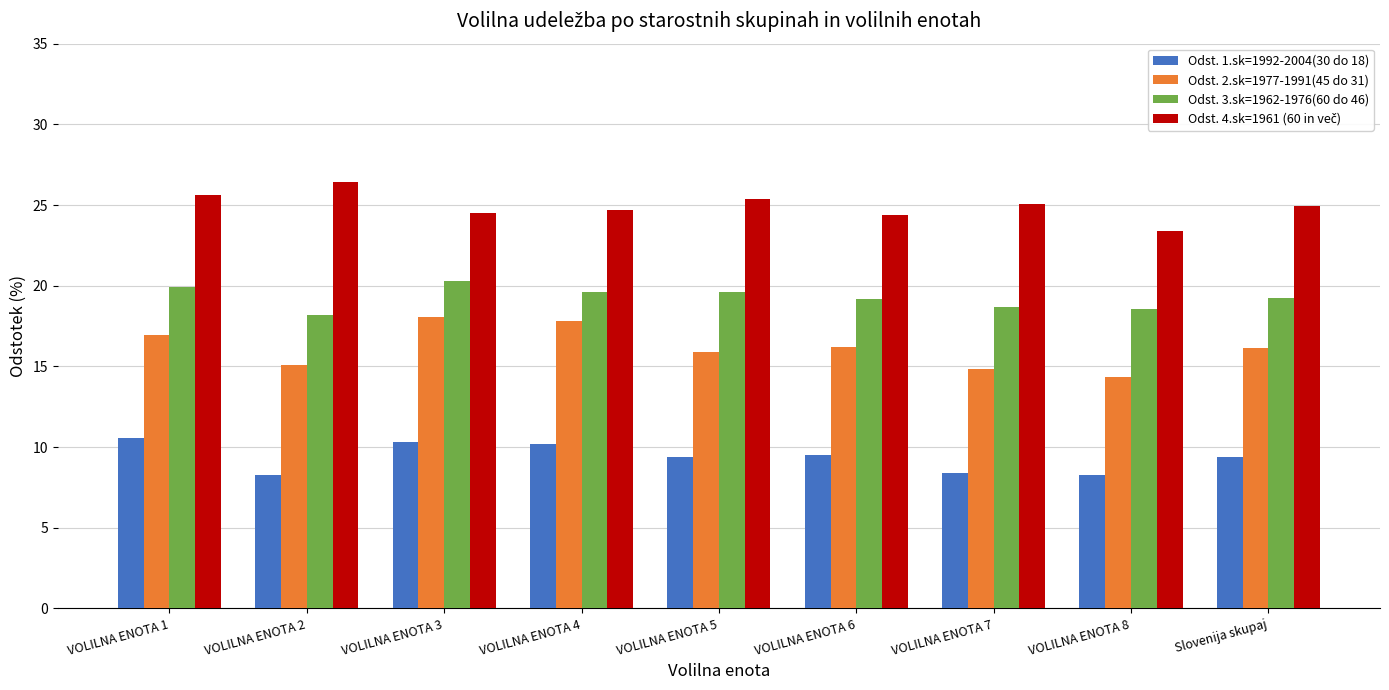

Is the value of Odst. 3.sk=1962-1976(60 do 46) at VOLILNA ENOTA 5 greater than the value of Odst. 2.sk=1977-1991(45 do 31) at VOLILNA ENOTA 6?

Yes